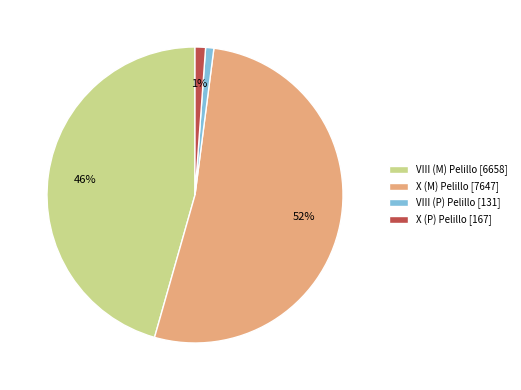

Between VIII (M) Pelillo [6658] and VIII (P) Pelillo [131], which is larger?

VIII (M) Pelillo [6658]